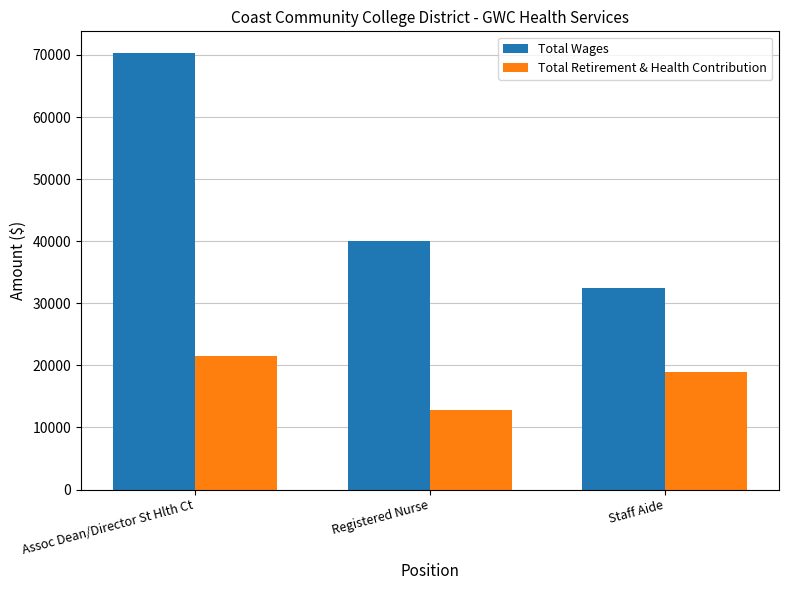

What is the smallest value displayed?

12836